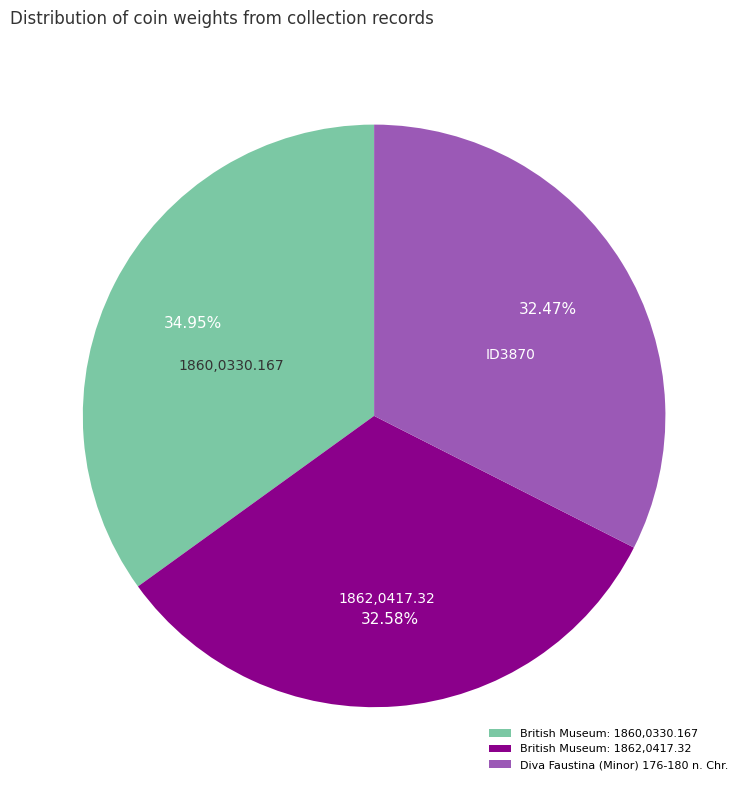

What percentage is NOT represented by Diva Faustina (Minor) 176-180 n. Chr.?

67.5%